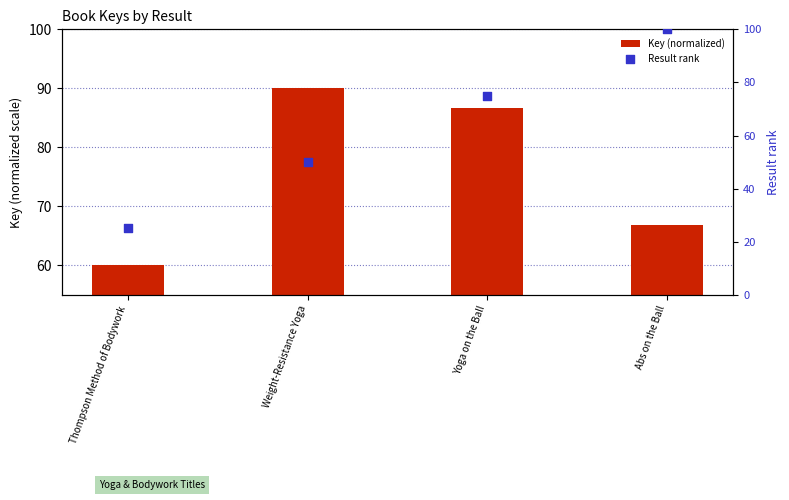

At which category is the sum across all series the highest?

Abs on the Ball